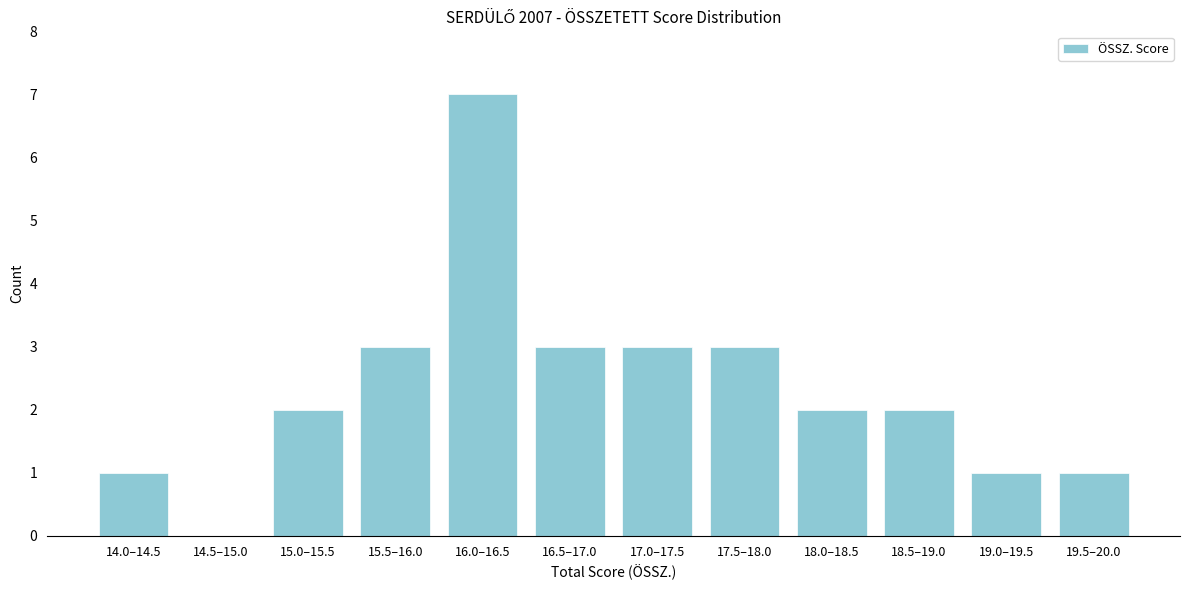

Reading left to right, extract all data points from this chart.

14.0–14.5=1	14.5–15.0=0	15.0–15.5=2	15.5–16.0=3	16.0–16.5=7	16.5–17.0=3	17.0–17.5=3	17.5–18.0=3	18.0–18.5=2	18.5–19.0=2	19.0–19.5=1	19.5–20.0=1